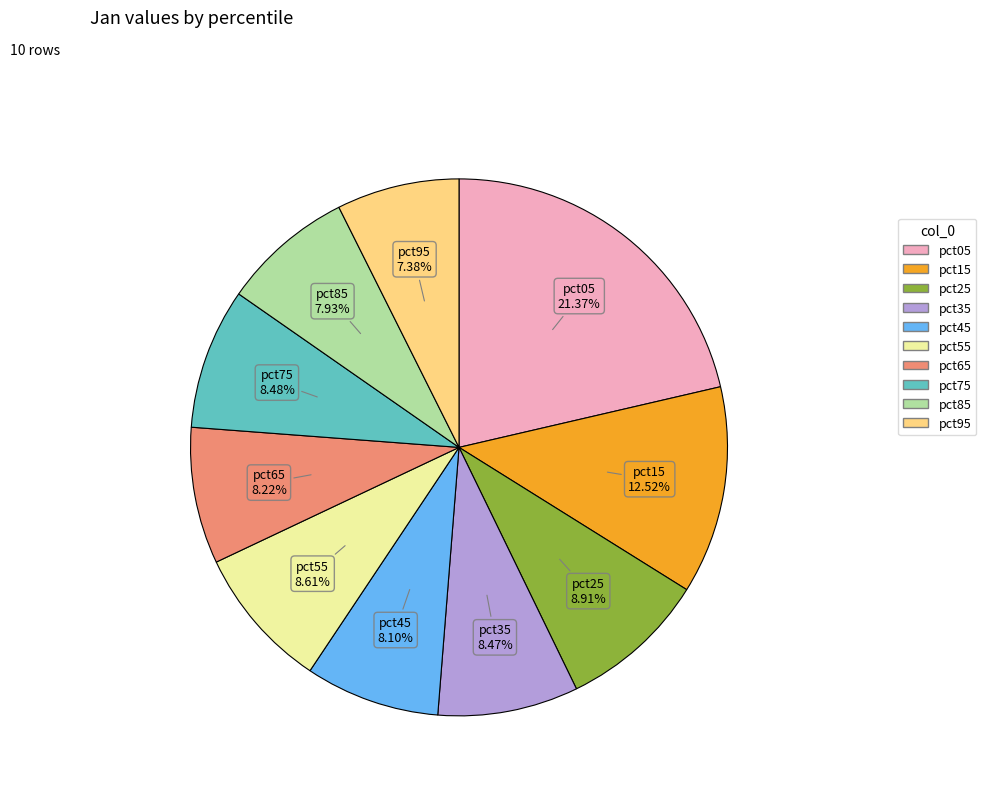

To the nearest percent, what is the difference between the largest and smallest slice percentages?

14%